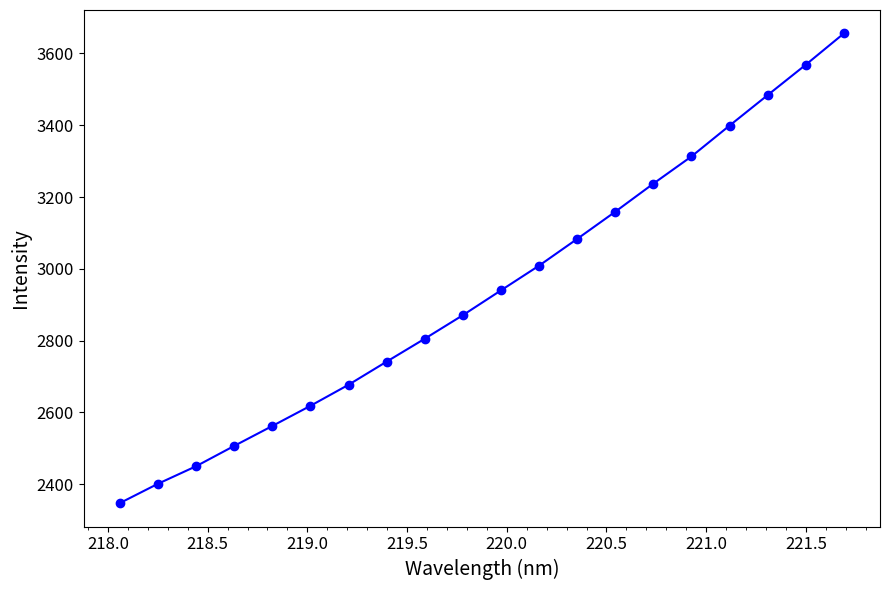

How many lines are shown in the chart?

1